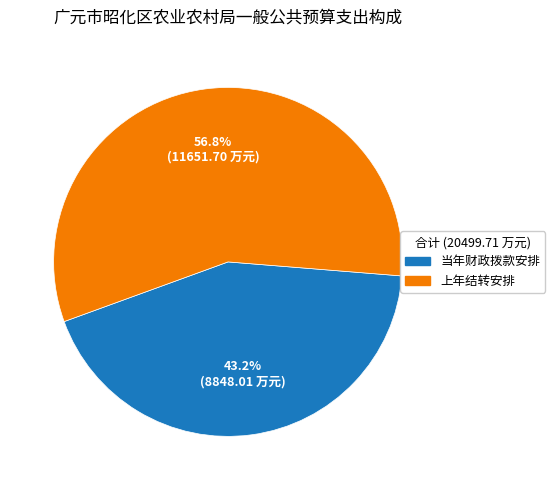

Does any single category account for the majority?

Yes